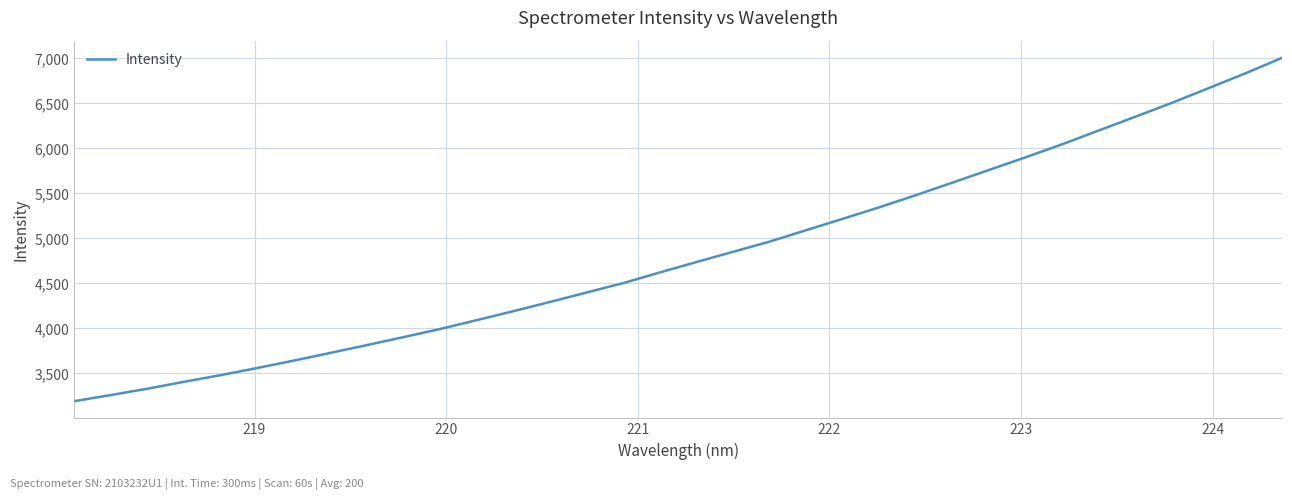

What is the greatest value displayed?

7006.0